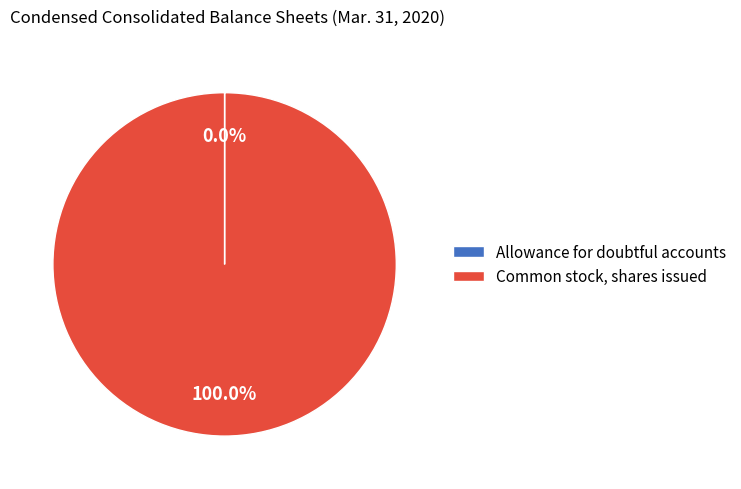

Which slice is the largest?

Common stock, shares issued